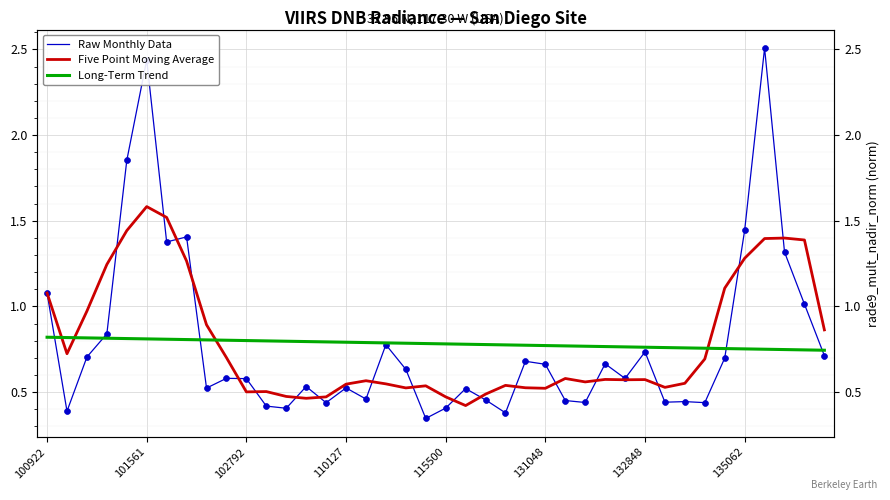

Which series has the widest spread of Y values?

Raw Monthly Data